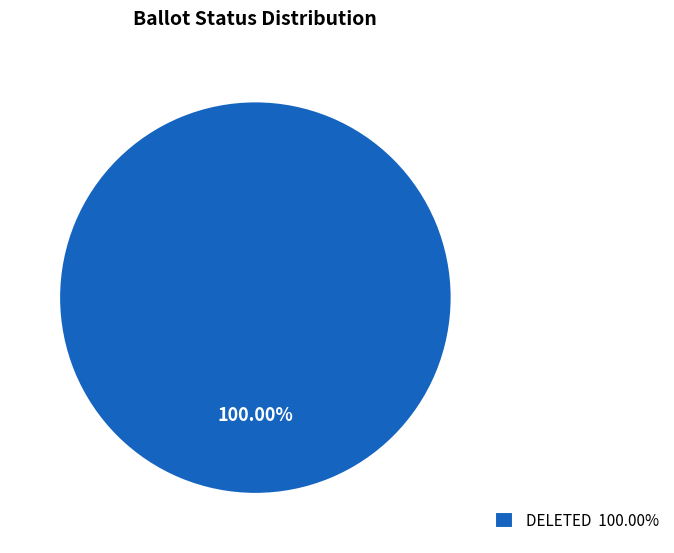

Does DELETED 100.00% represent more than half of the total?

Yes